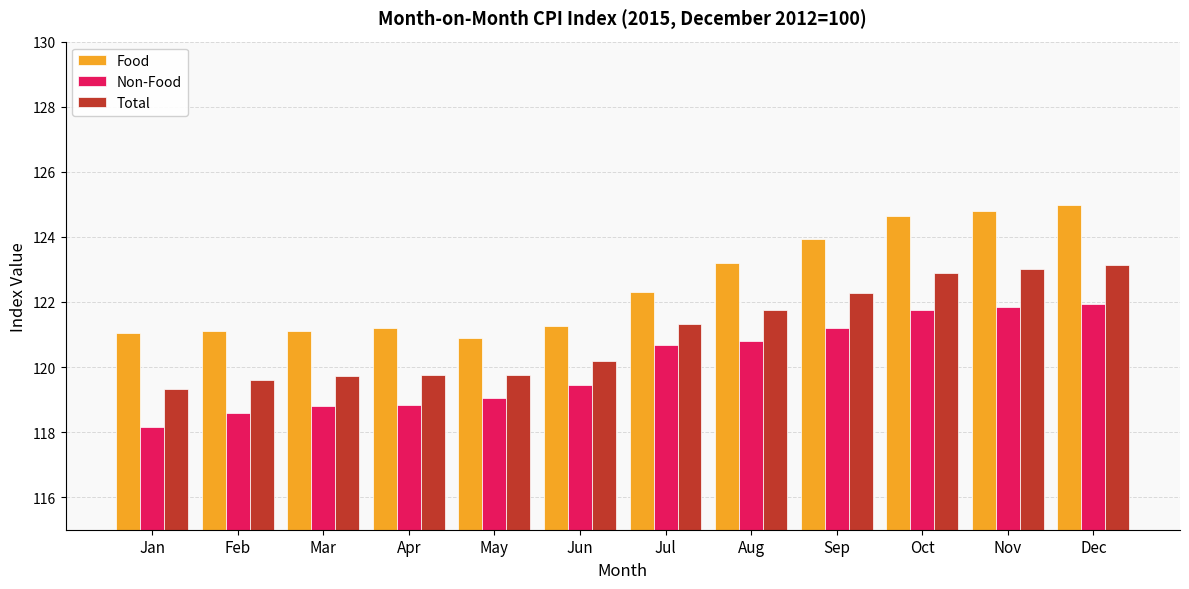

Between Jan and Feb, which series saw the biggest shift?

Non-Food